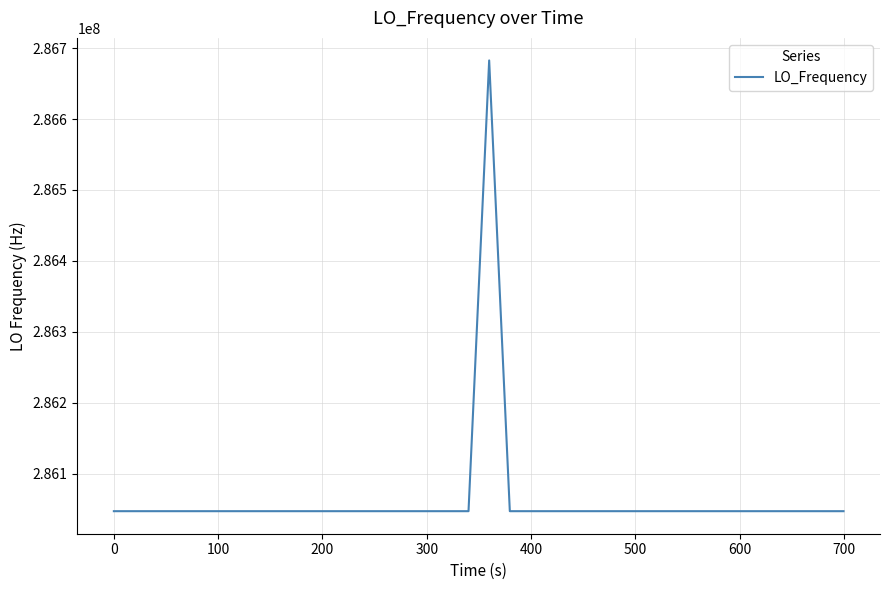

What is the smallest value displayed?

286046996.5